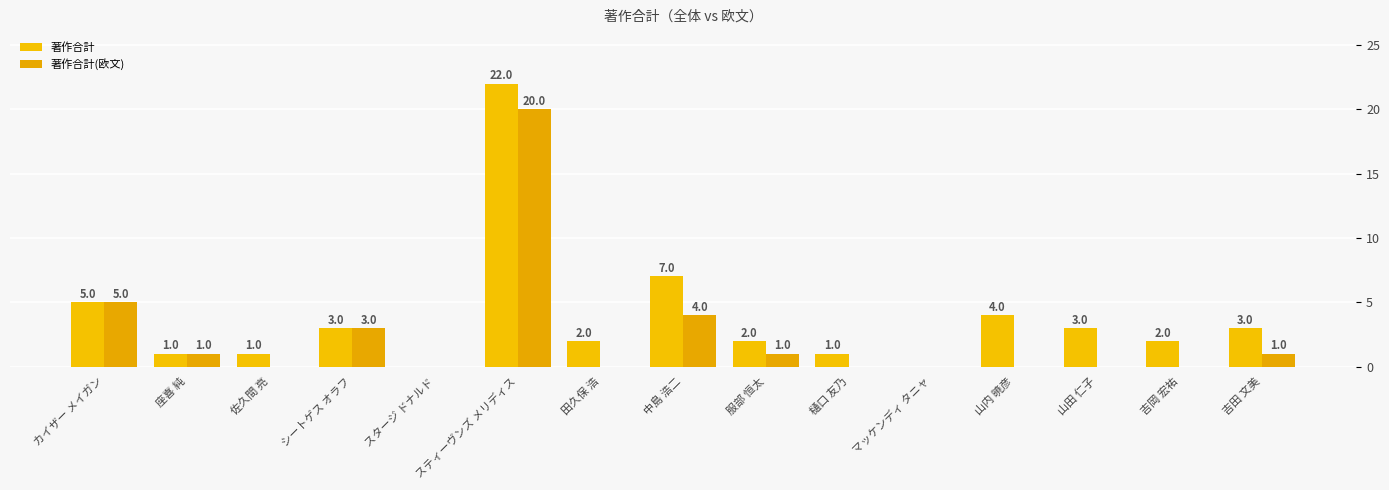

What is the label of the 5th bar from the right?

マッケンディ タニャ